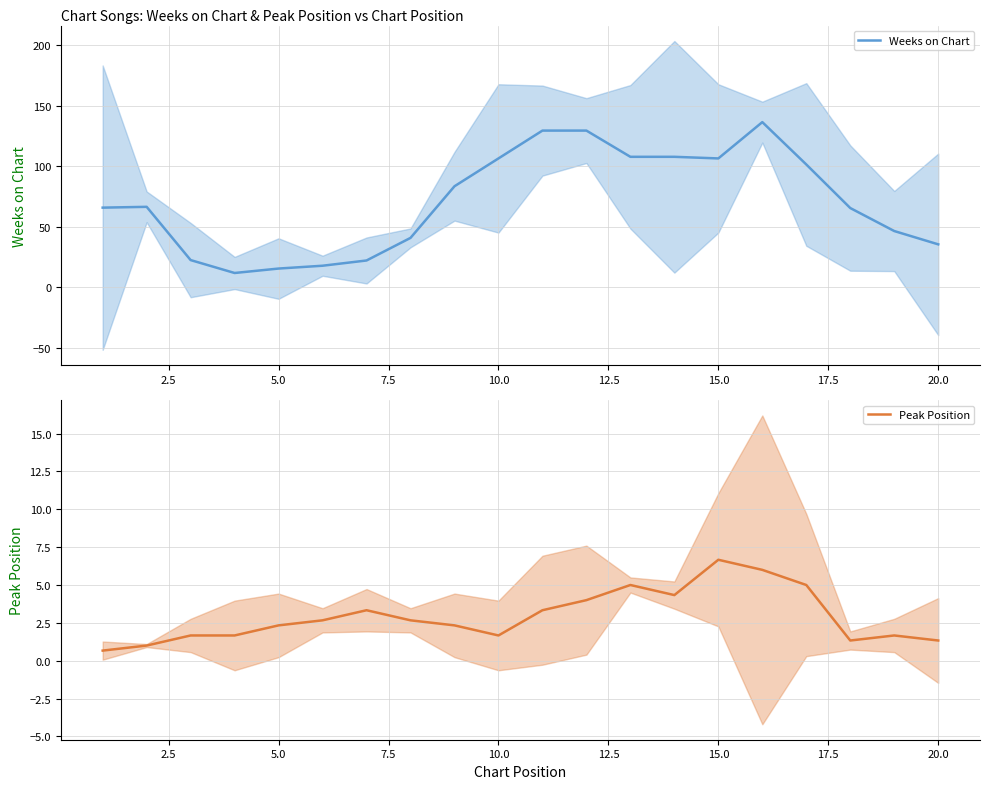

What is the greatest value displayed?

136.3